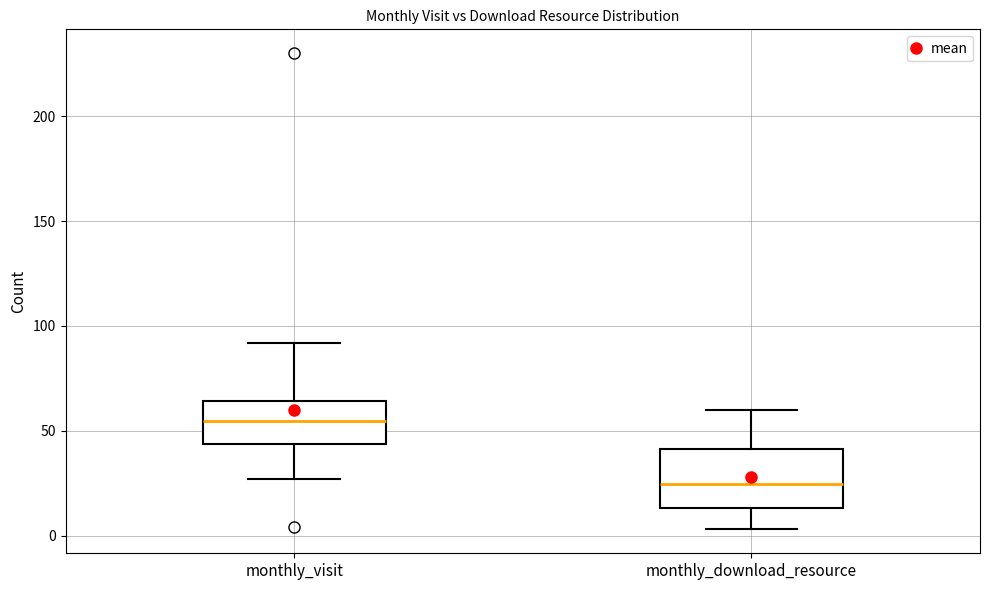

Where does the lower whisker of the box for monthly_visit end on the y-axis? The values are not printed on the chart, so give them approximately, as read against the axis.

25